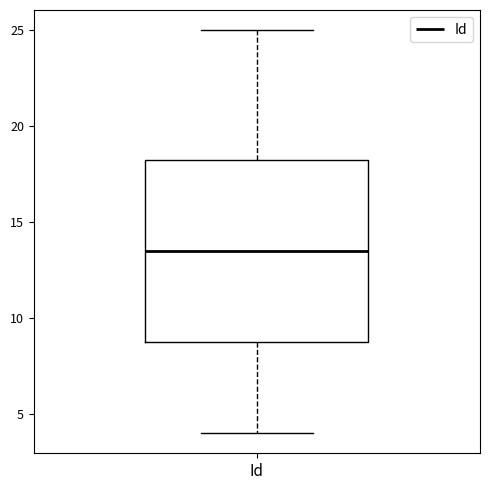

Read this box plot against the y-axis: the position of the median line, the range covered by the box, and the ends of both whiskers. The values are not printed on the chart, so give them approximately, as read against the axis.

median 13.5, box 9.0 to 18.5, whiskers 4.0 to 25.0